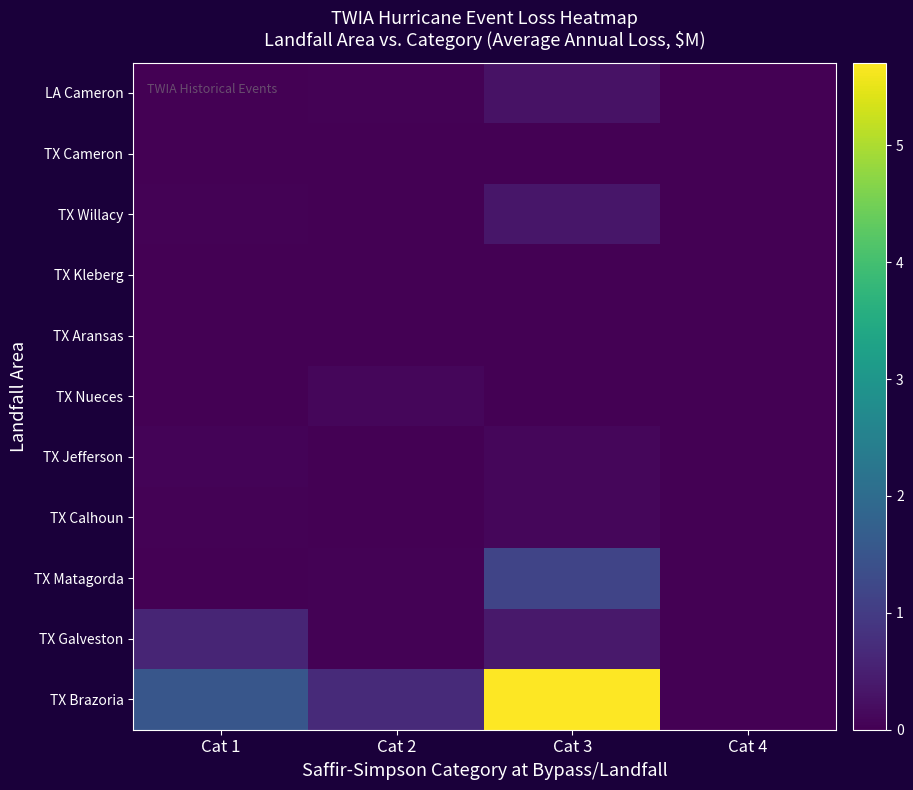

What is the difference between the highest and lowest values at Cat 1?

1.5